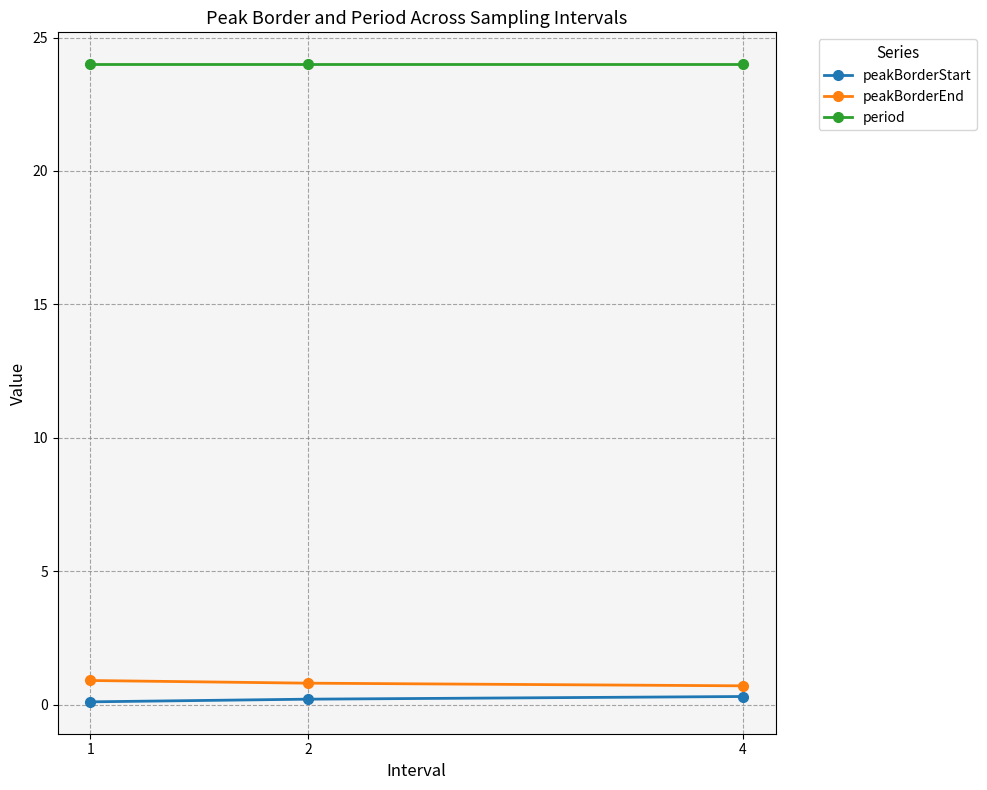

What is the greatest value displayed?

24.0